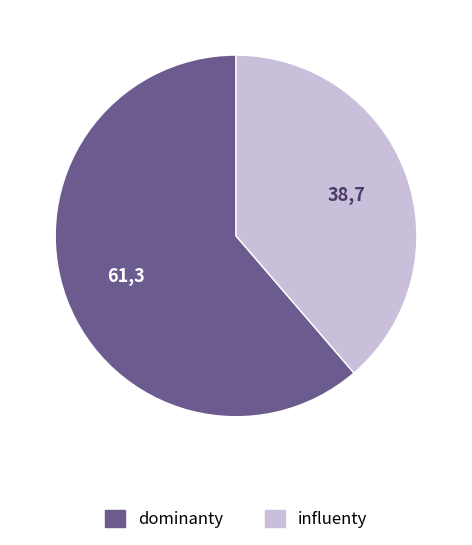

Does any single category account for the majority?

Yes